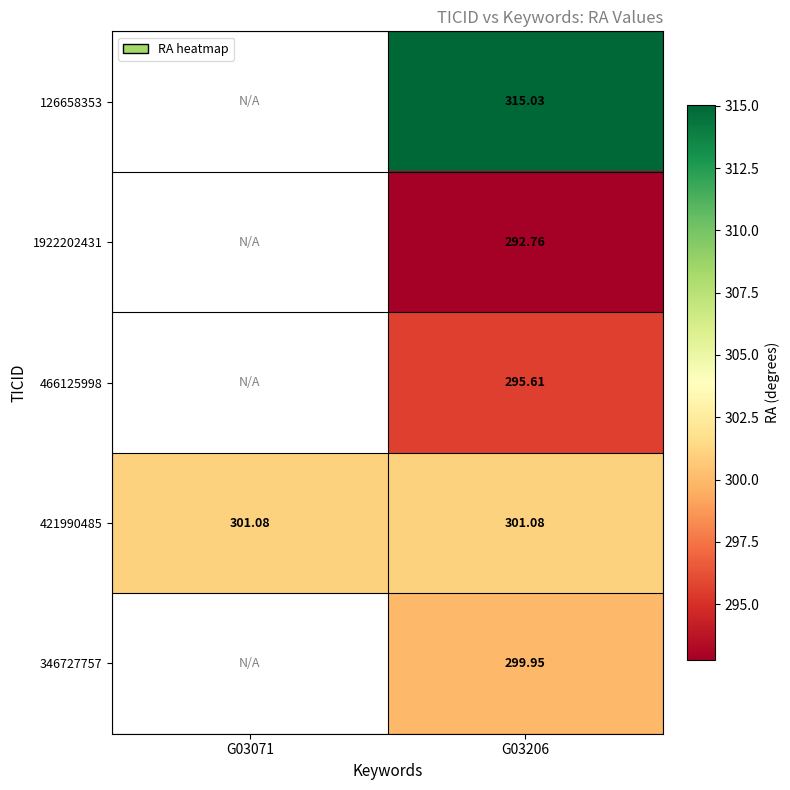

How many distinct data groups are displayed?

5